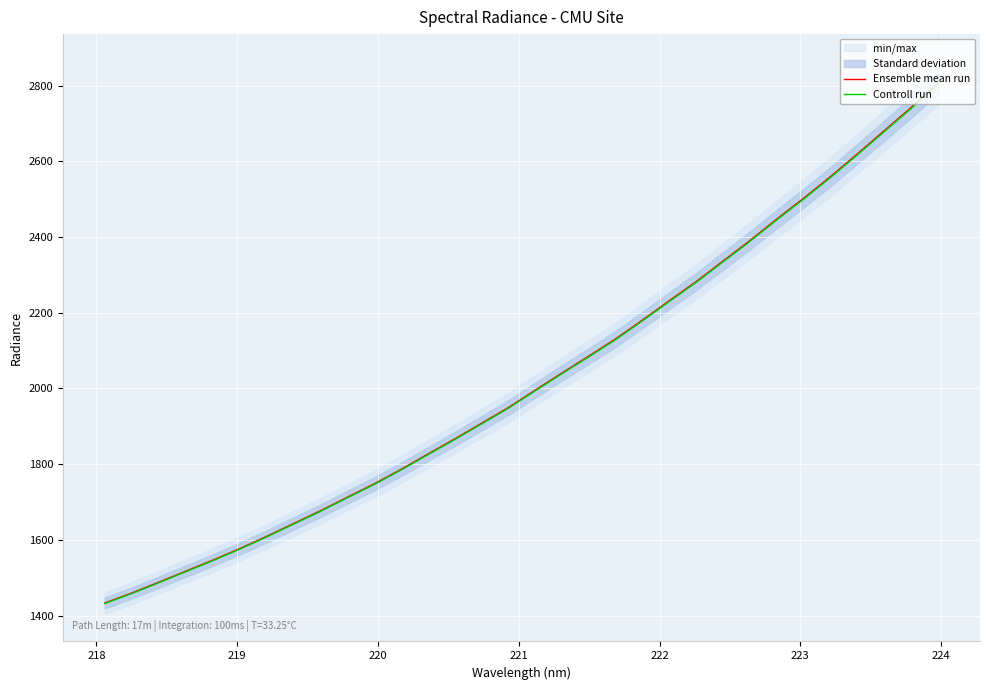

What is the difference between the maximum and minimum values in the Ensemble mean run series?

1373.1